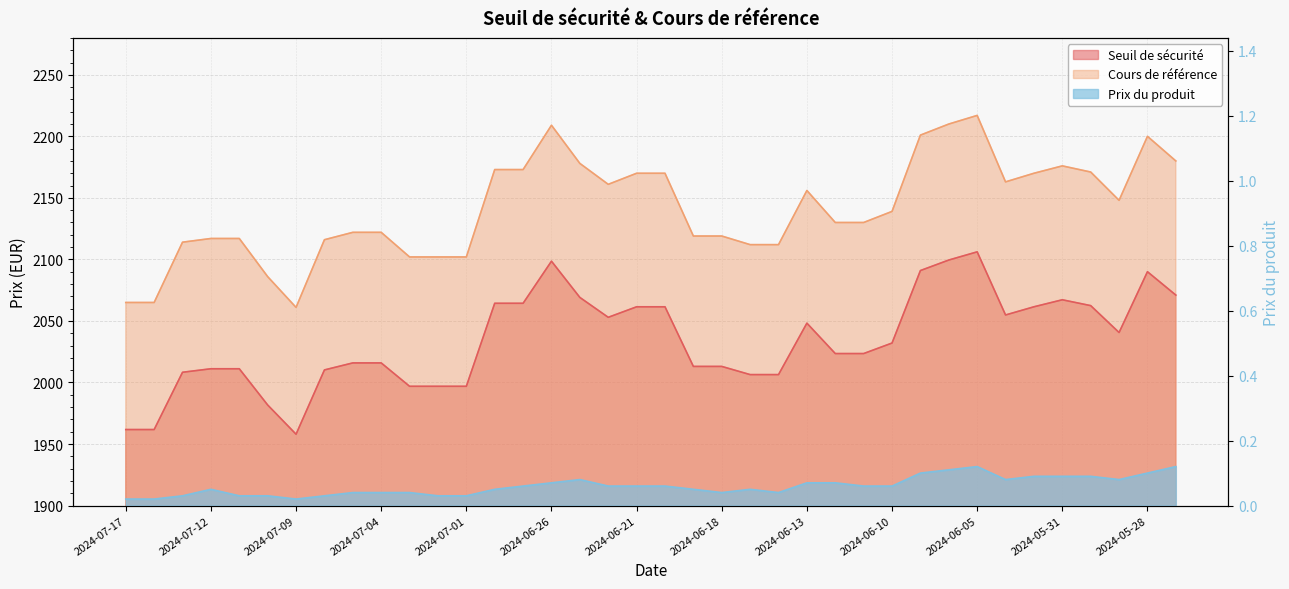

Reading left to right, what are all the values shown in this chart?

Seuil de sécurité: 1961.8	1961.8	2008.3	2011.2	2011.2	1981.7	1958.0	2010.2	2015.9	2015.9	1996.9	1996.9	1996.9	2064.3	2064.3	2098.6	2069.1	2052.9	2061.5	2061.5	2013.0	2013.0	2006.4	2006.4	2048.2	2023.5	2023.5	2032.0	2090.9	2099.5	2106.2	2054.8	2061.5	2067.2	2062.4	2040.6	2090.0	2071.0
Cours de référence: 2065.0	2065.0	2114.0	2117.0	2117.0	2086.0	2061.0	2116.0	2122.0	2122.0	2102.0	2102.0	2102.0	2173.0	2173.0	2209.0	2178.0	2161.0	2170.0	2170.0	2119.0	2119.0	2112.0	2112.0	2156.0	2130.0	2130.0	2139.0	2201.0	2210.0	2217.0	2163.0	2170.0	2176.0	2171.0	2148.0	2200.0	2180.0
Prix du produit: 0.0	0.0	0.0	0.1	0.0	0.0	0.0	0.0	0.0	0.0	0.0	0.0	0.0	0.1	0.1	0.1	0.1	0.1	0.1	0.1	0.1	0.0	0.1	0.0	0.1	0.1	0.1	0.1	0.1	0.1	0.1	0.1	0.1	0.1	0.1	0.1	0.1	0.1